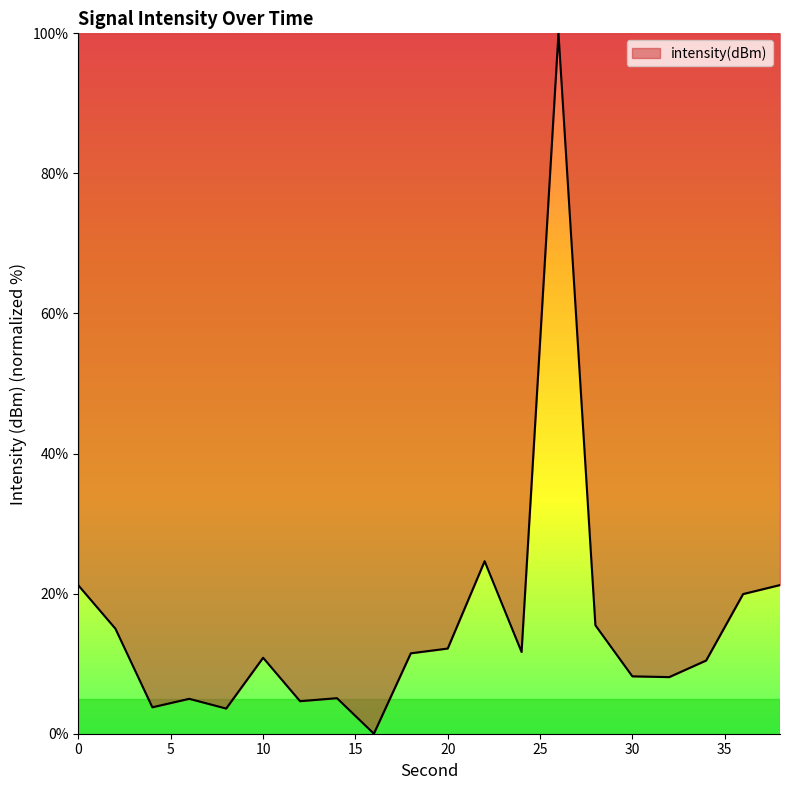

What is the maximum value shown in the chart?

100.0